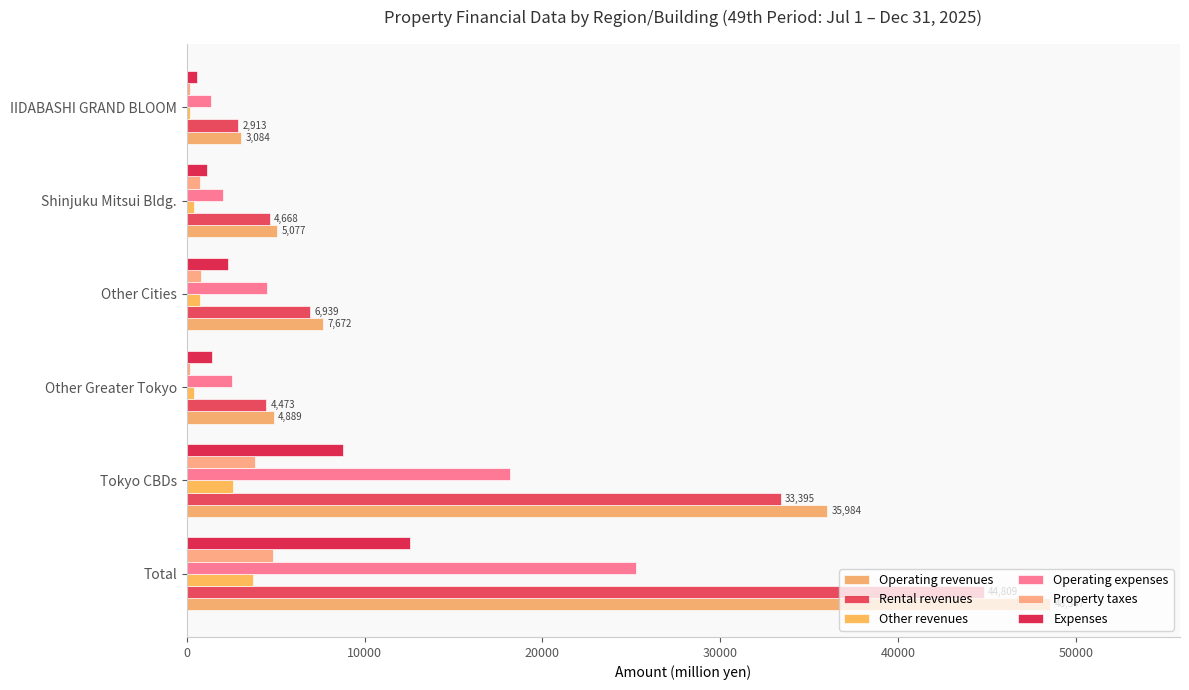

Rank the series by their maximum value, from lowest to highest.

Other revenues, Property taxes, Expenses, Operating expenses, Rental revenues, Operating revenues